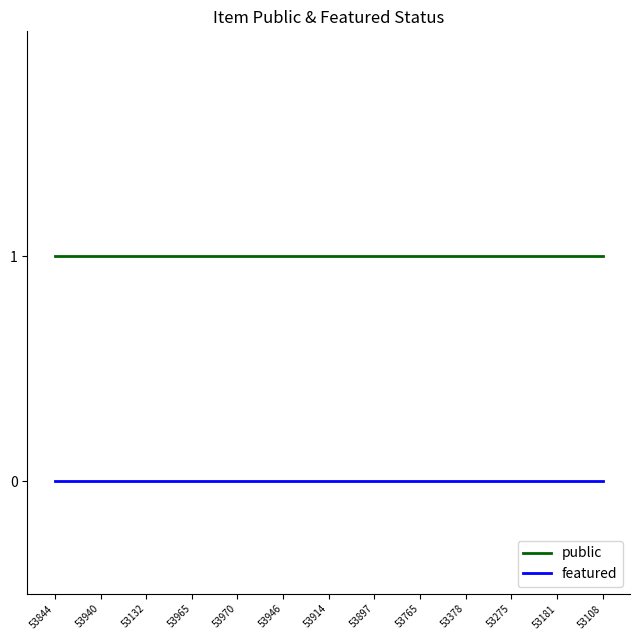

True or false: featured and public cross at least once.

False